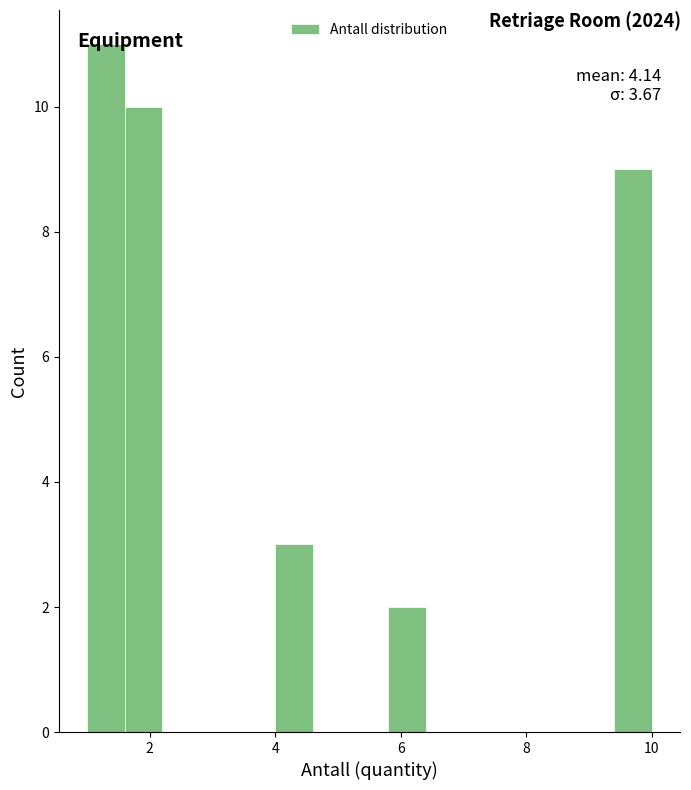

Read against the x-axis, roughly where is the centre of the tallest bar?

1.4